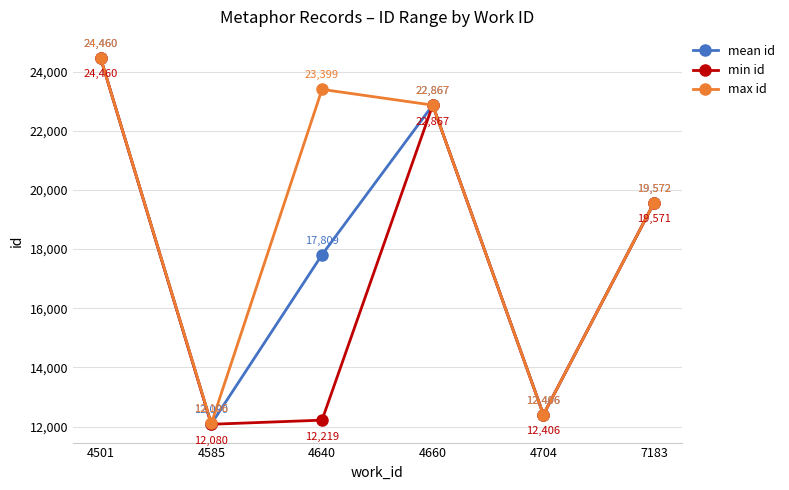

How many data points in min id are less than 19571?

3